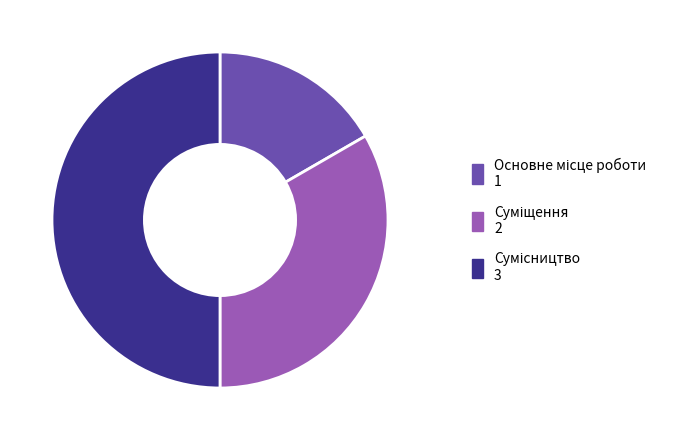

Rank the categories by value from highest to lowest.

Сумісництво, Суміщення, Основне місце роботи